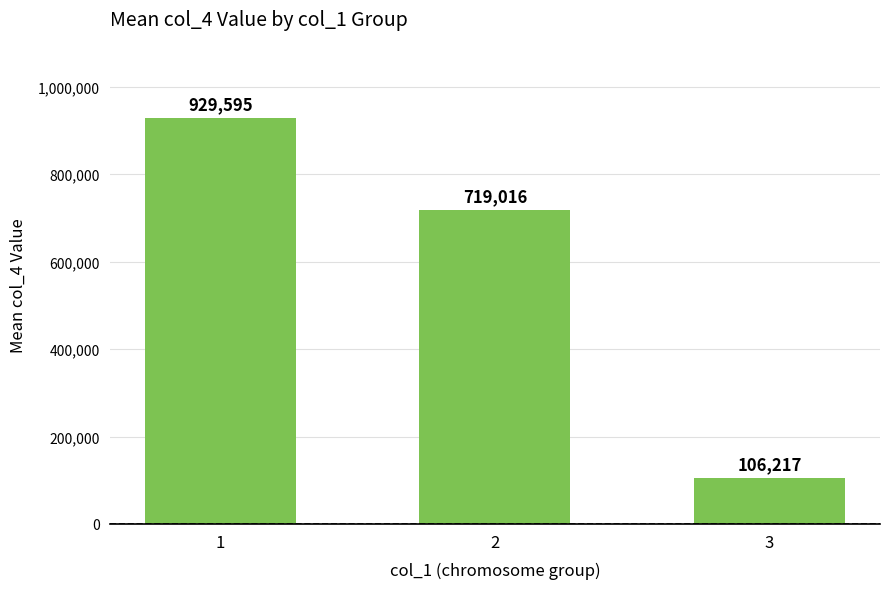

What is the maximum value shown in the chart?

929595